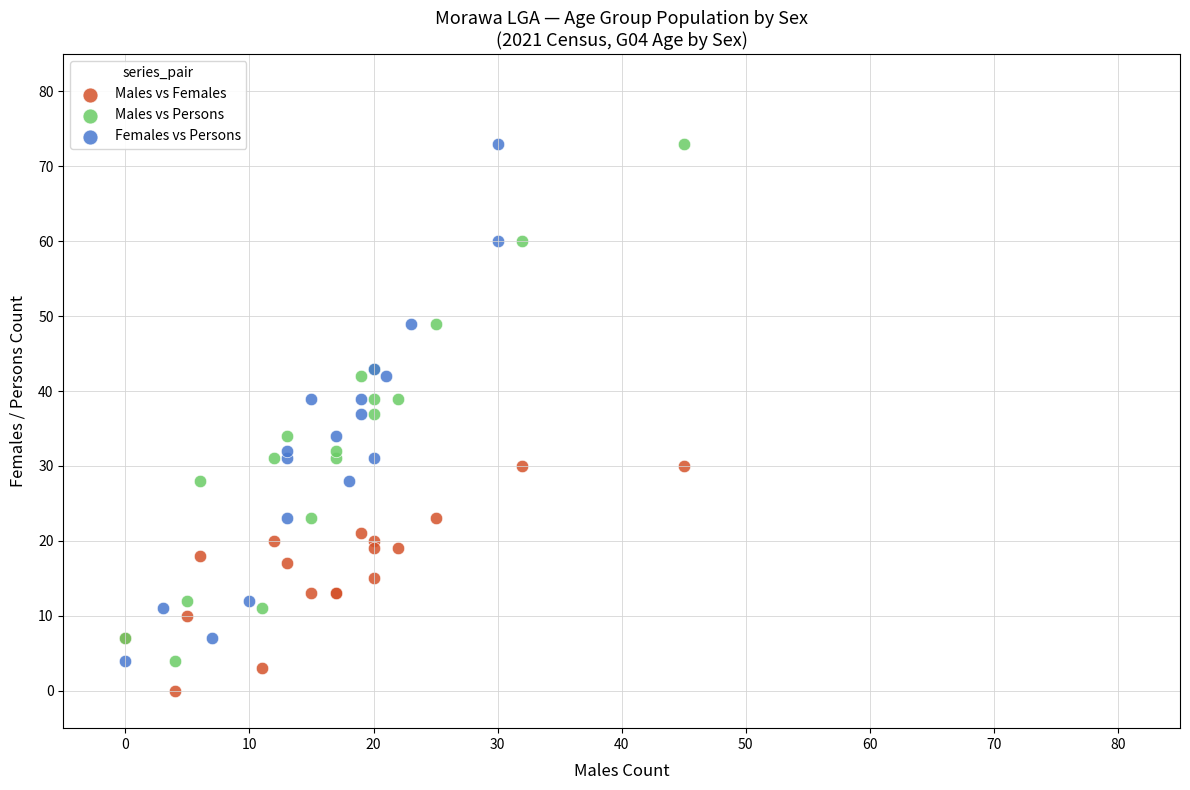

What are all the series names shown in the legend?

Males vs Females, Males vs Persons, Females vs Persons